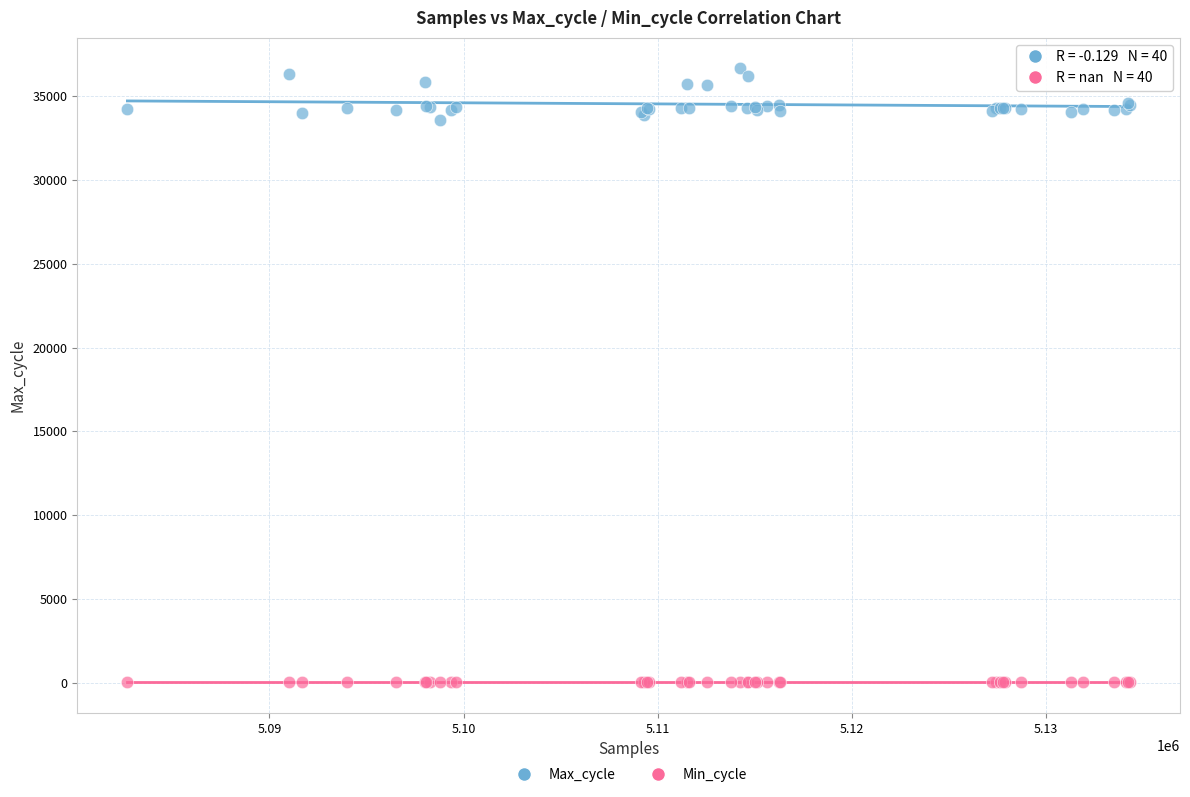

Which series contains the highest Y value?

Max_cycle